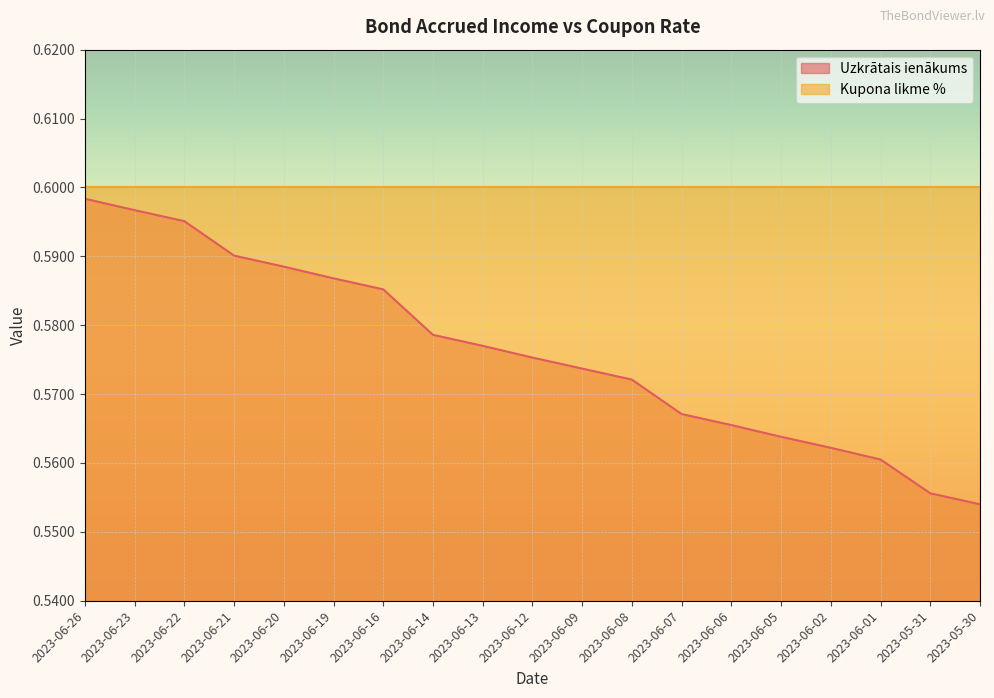

How many values are between 0 and 1?

19